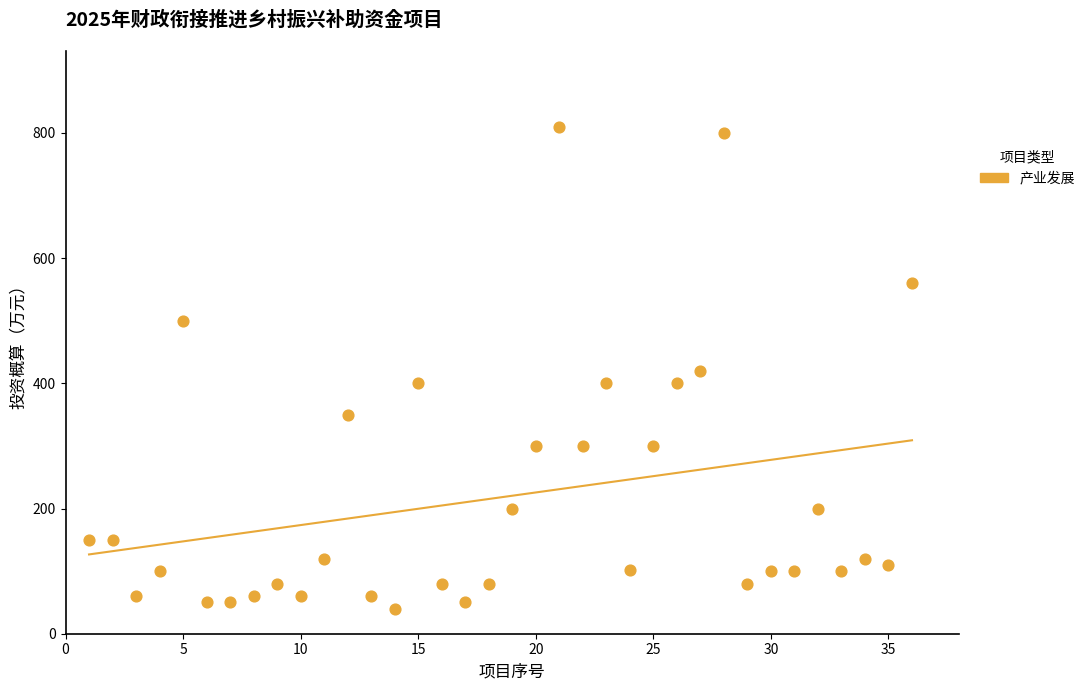

What is the range of Y values (max minus min)?

770